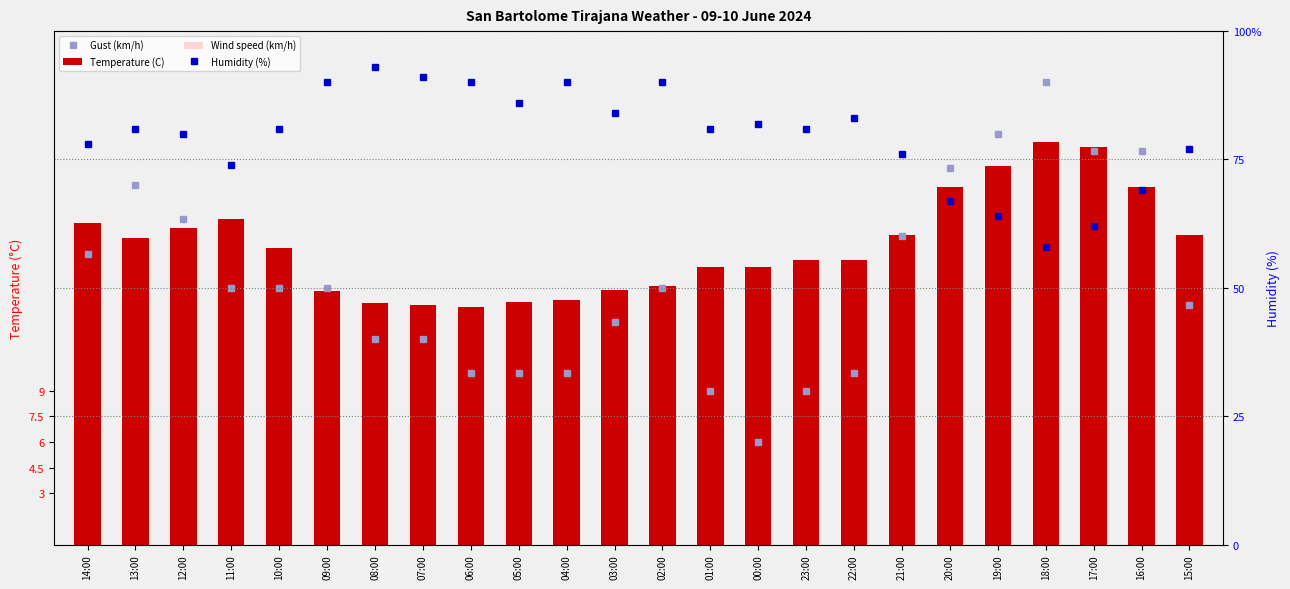

What is the difference between the second highest and second lowest values in the Wind speed (km/h) series?

11.0